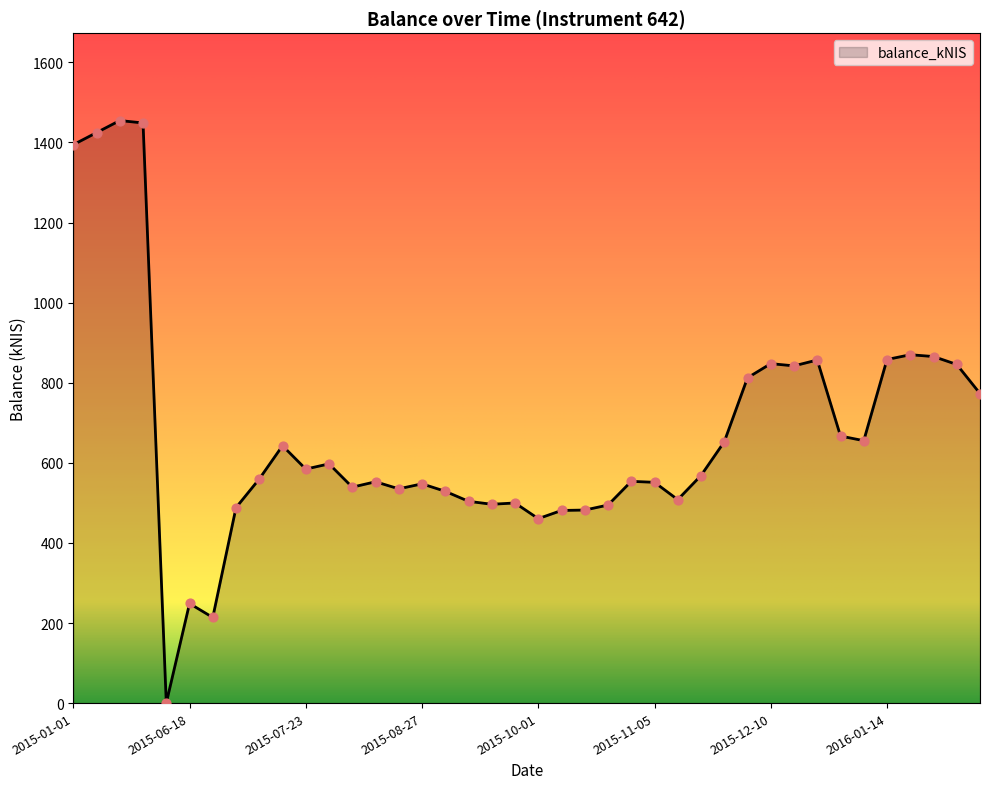

What is the difference between the maximum and minimum values?

1454.8